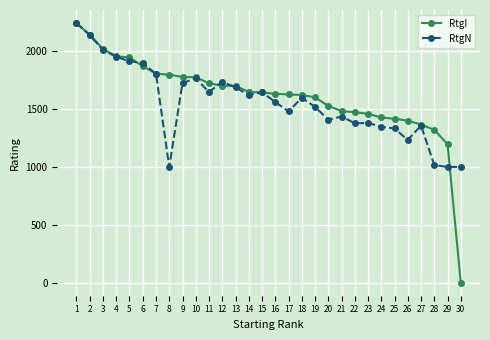

Which series changed the most between 8 and 25?

RtgI